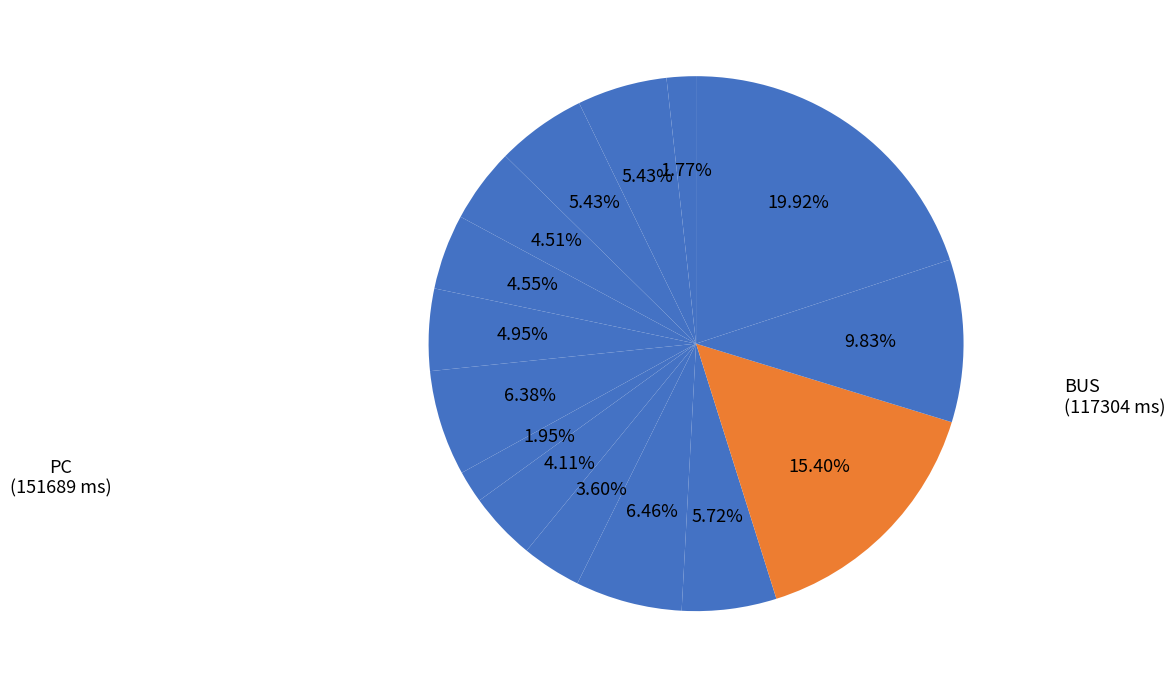

How many segments does this pie chart have?

15